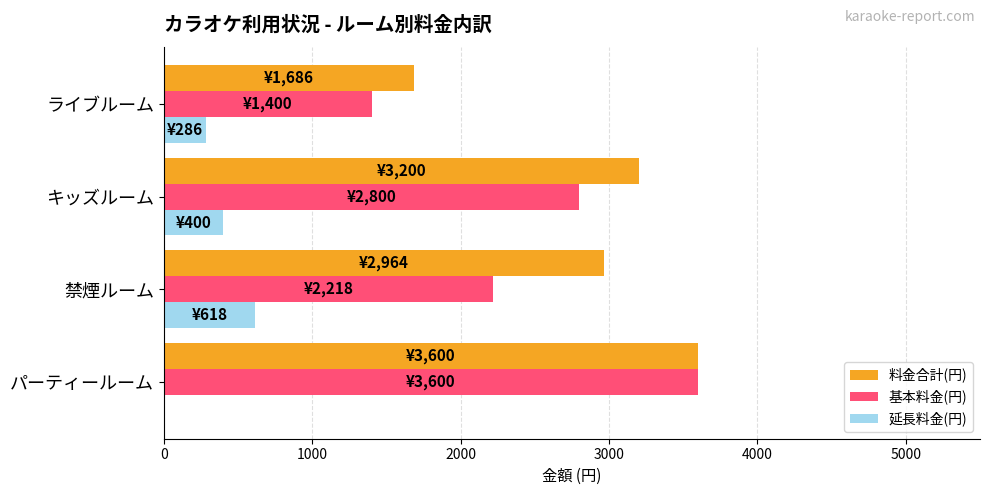

The 料金合計(円) series shows 4829.8 at パーティールーム. True or false?

False